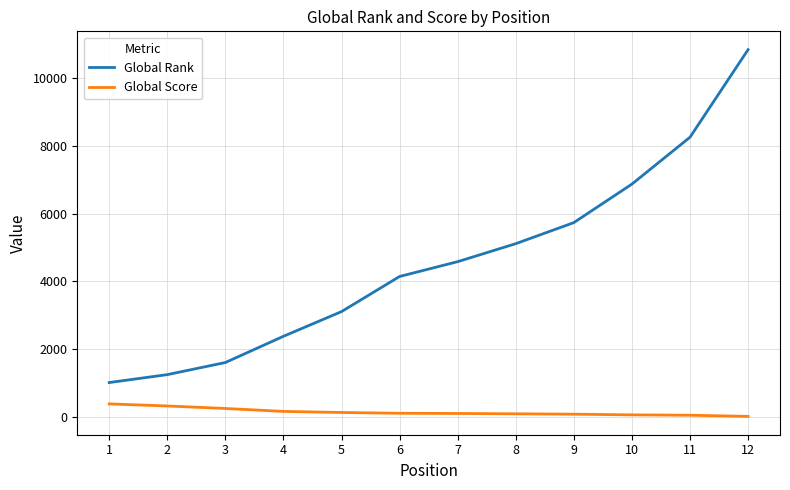

What value does the Global Rank series have at 12, to the nearest 10?

10850